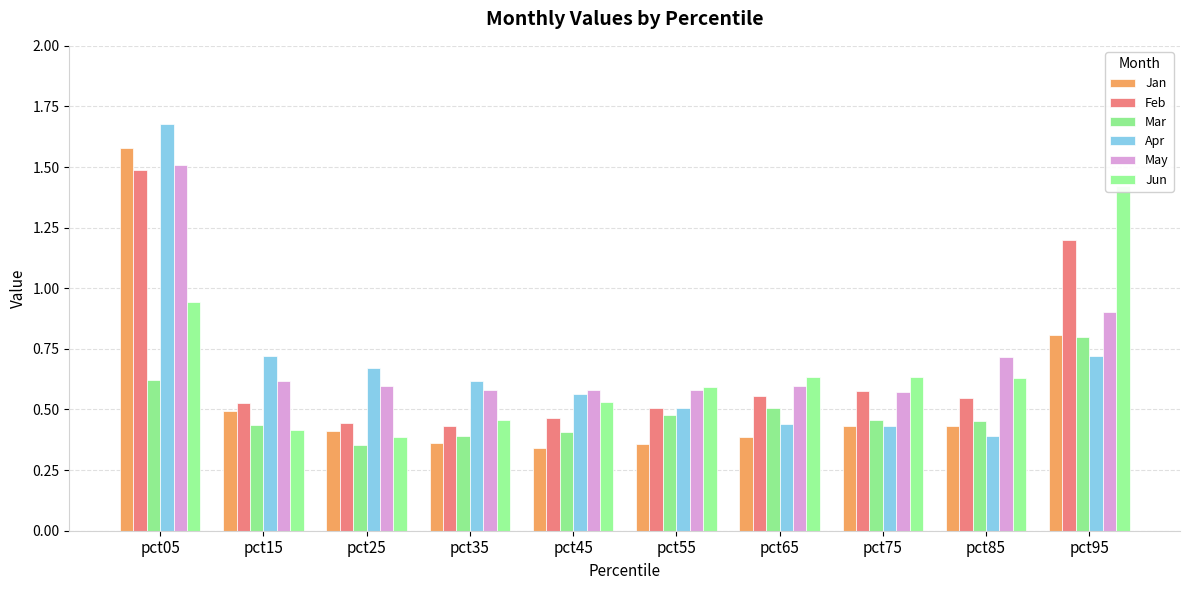

Rank the series by their maximum value, from lowest to highest.

Mar, Jun, Feb, May, Jan, Apr